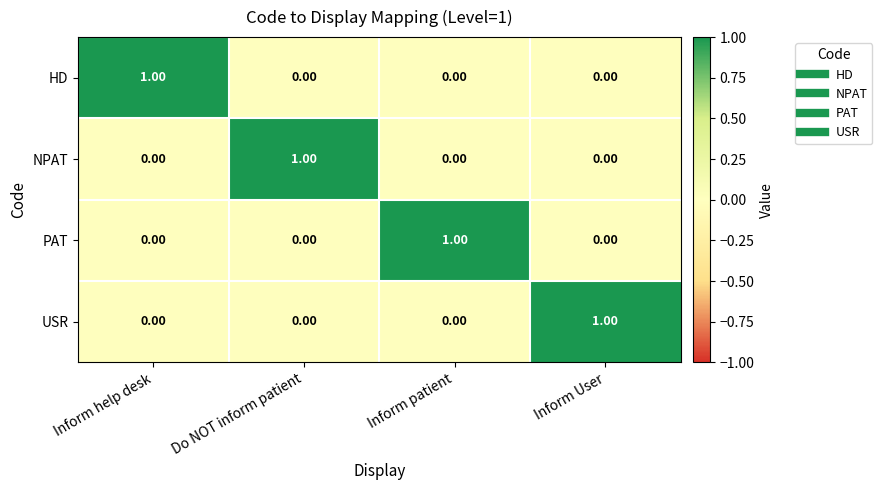

At how many categories does at least one series exceed 0?

4